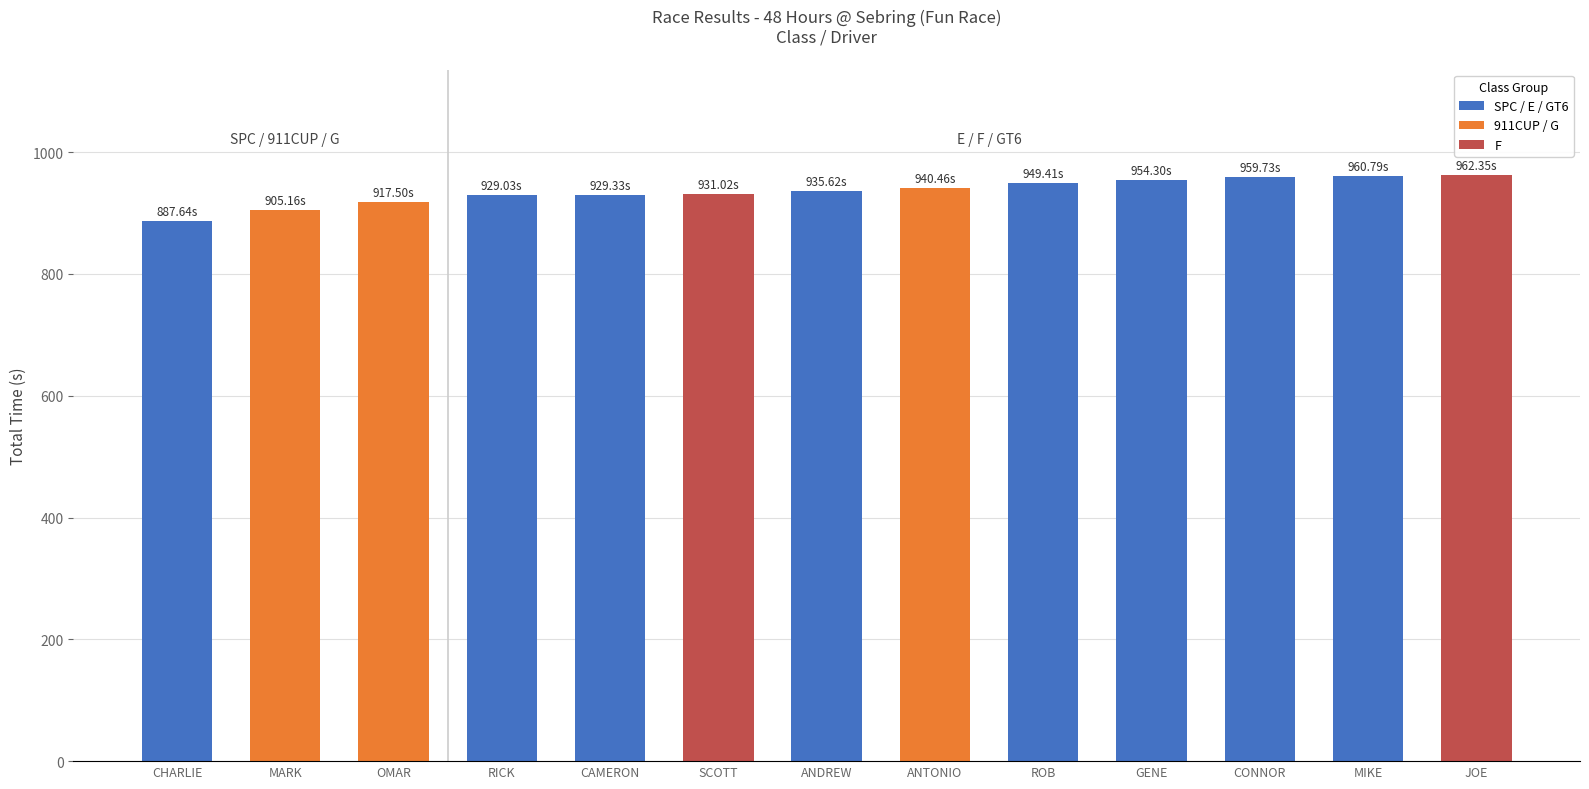

What is the label of the 6th bar from the left?

SCOTT